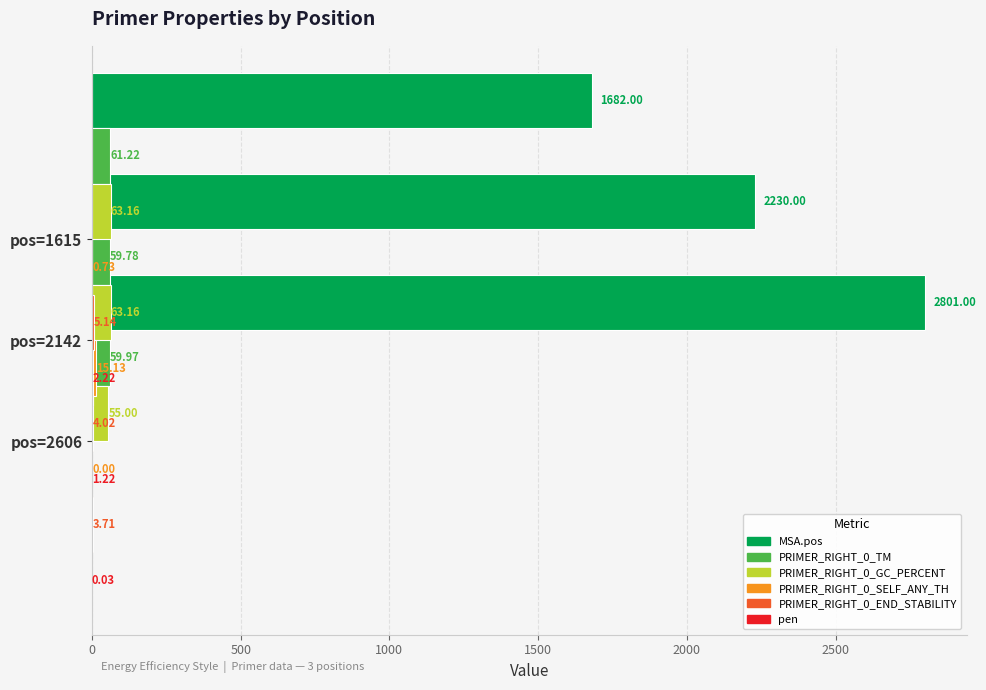

What is the highest value of the pen series?

2.2